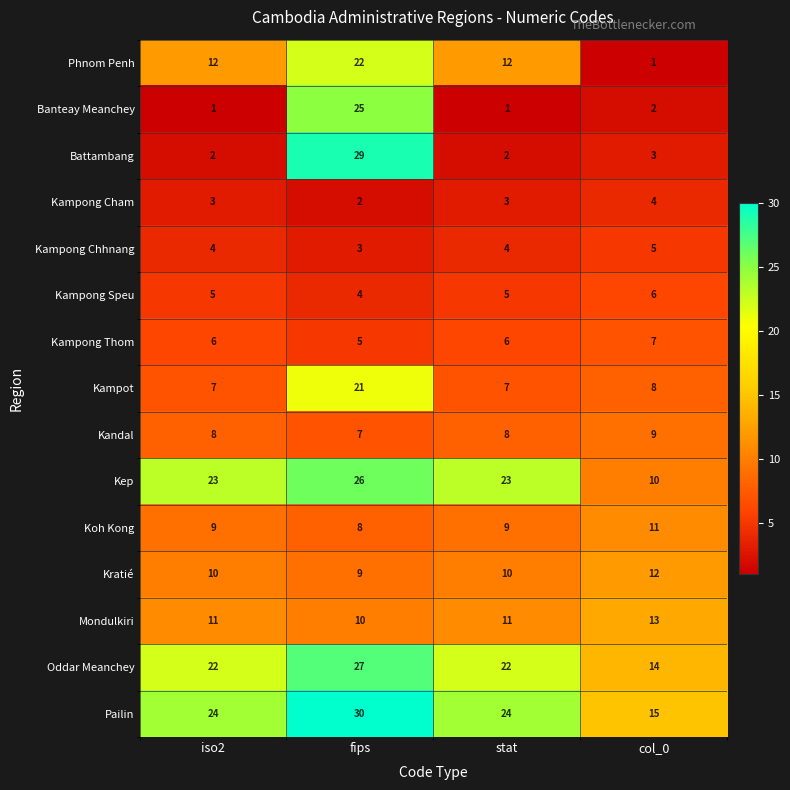

Where does the Kampot series first go above 8?

fips